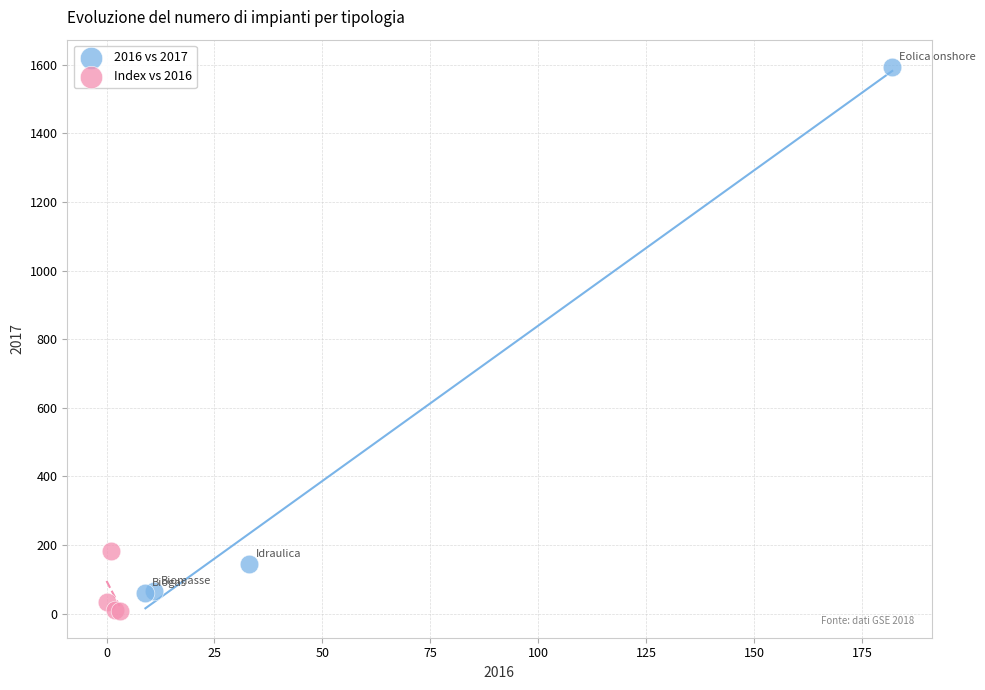

Which series has the largest Y range (max minus min)?

2016 vs 2017